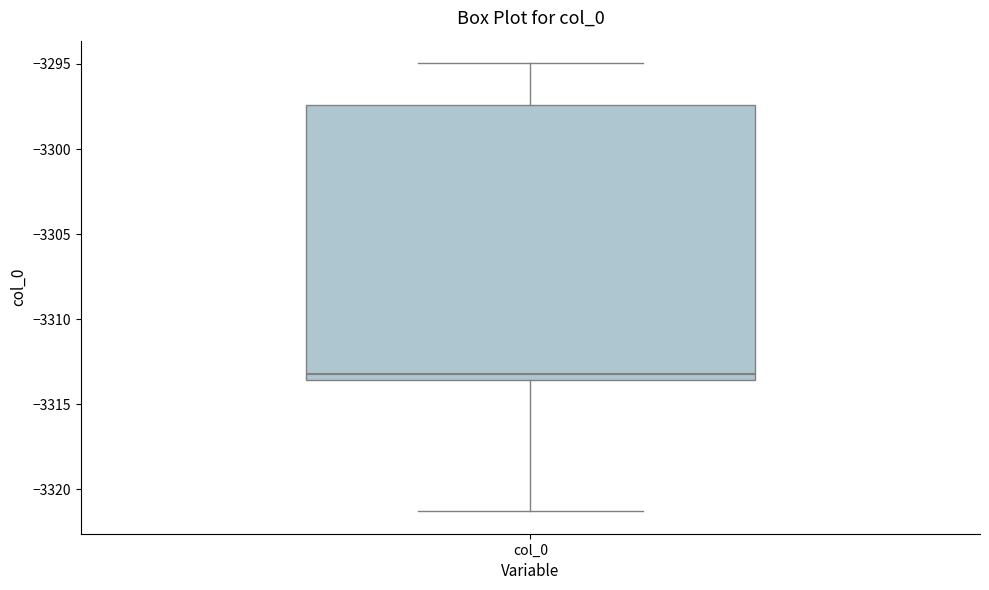

Where does the median line of the box for col_0 sit on the y-axis? The values are not printed on the chart, so give them approximately, as read against the axis.

-3313.0